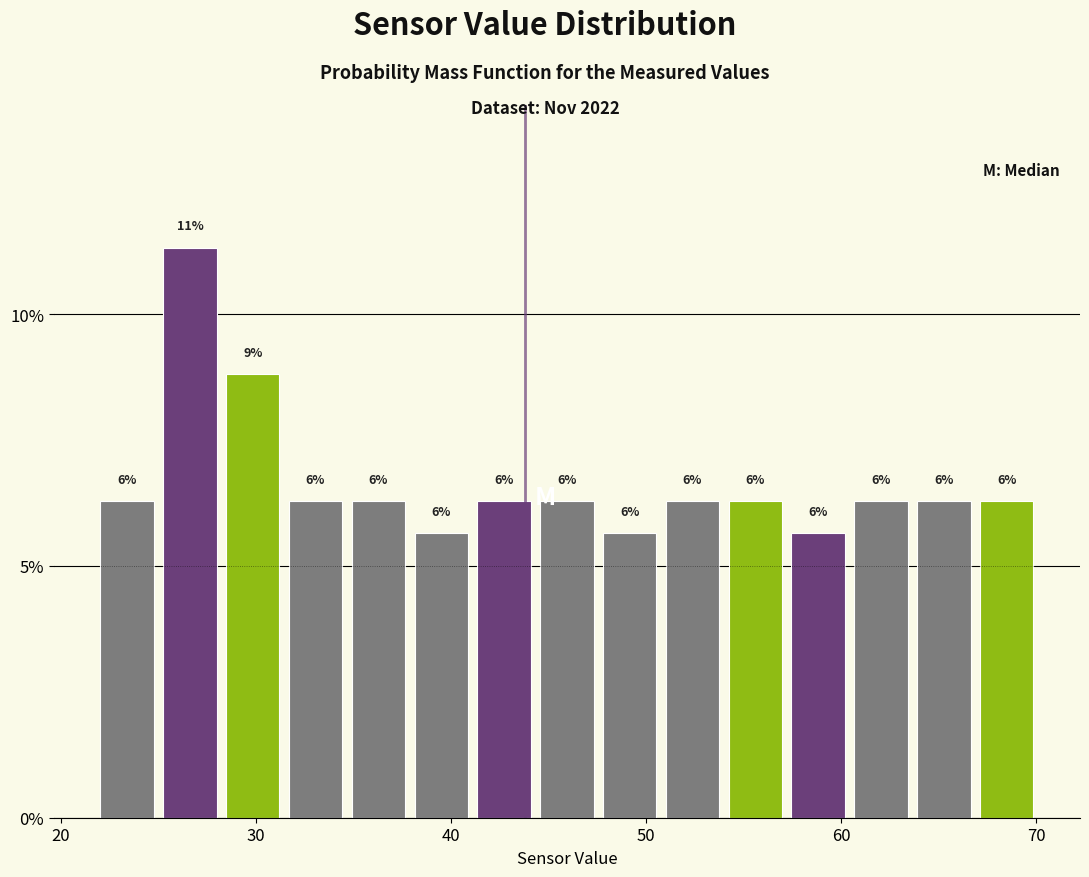

Read against the x-axis, roughly where is the centre of the tallest bar?

27